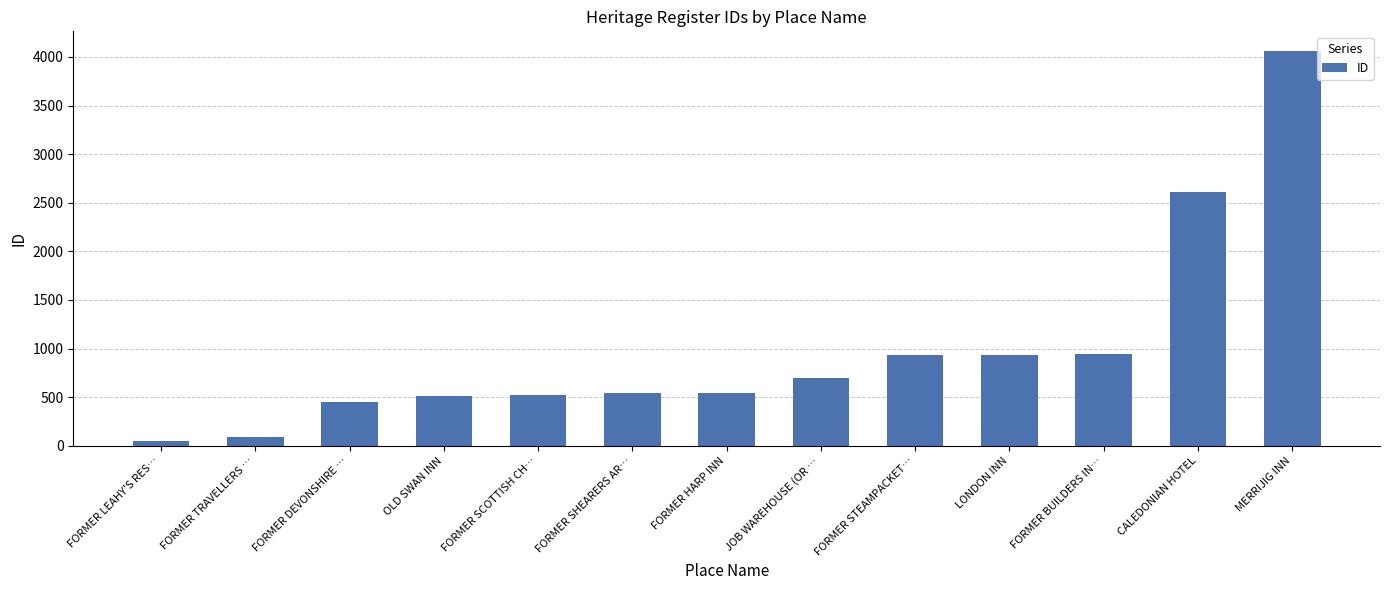

True or false: the data shows 780 at FORMER SHEARERS AR….

False